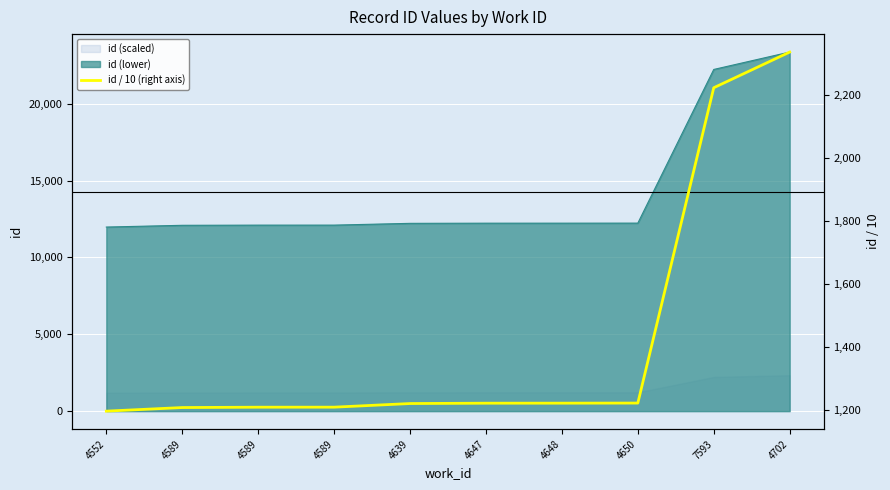

At which label does the data first exceed 1222?

4647